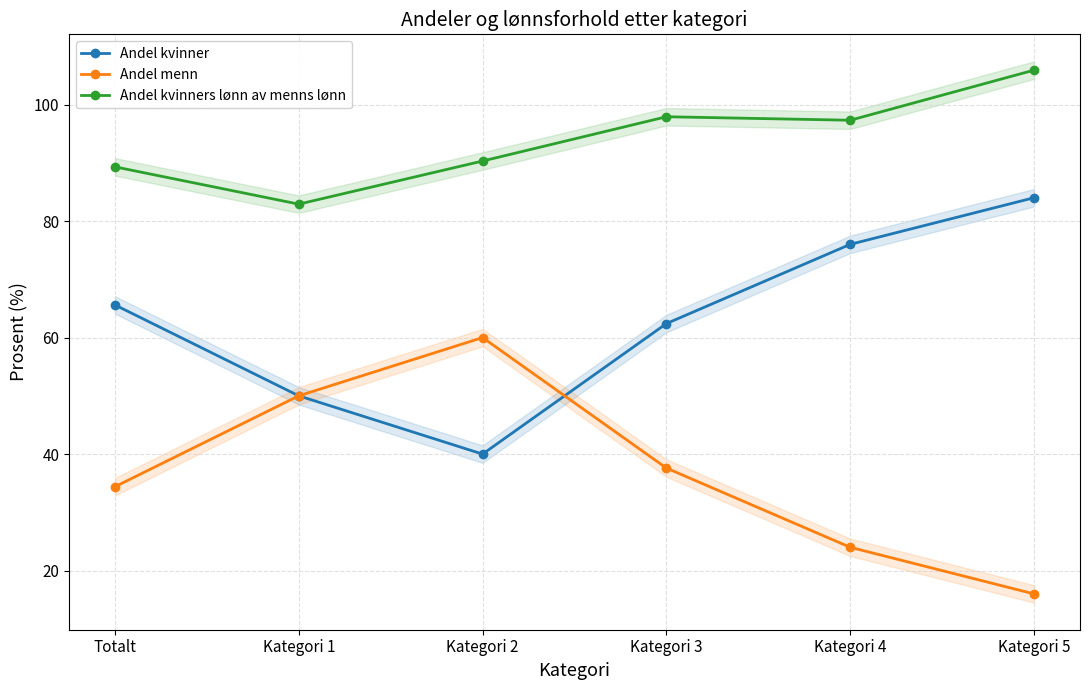

How many data points in Andel menn are less than 37?

3